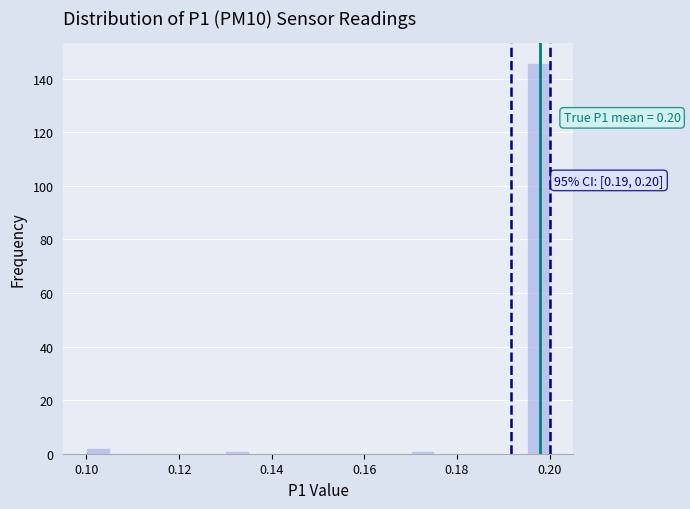

Read against the x-axis, roughly where is the centre of the tallest bar?

0.198